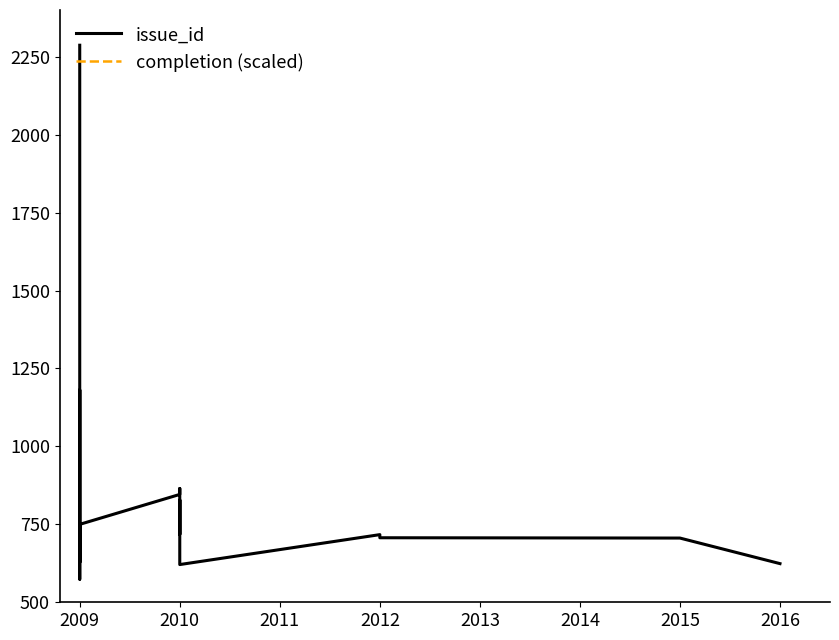

What is the total value across all series at 2009?

4887